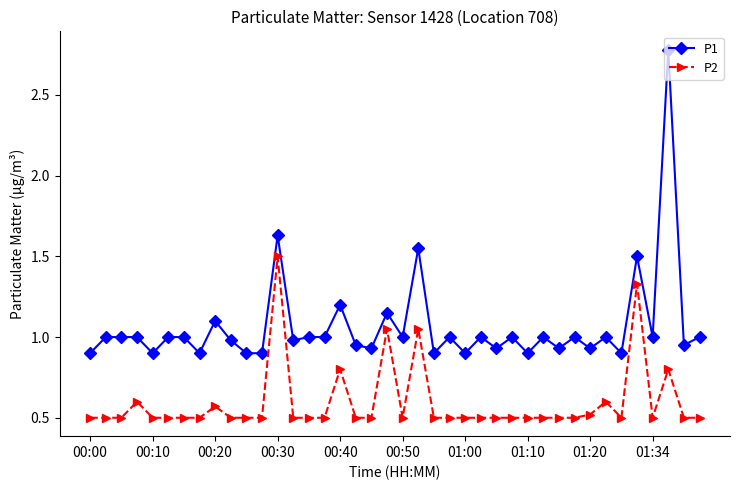

What is the value of the P2 point at the 23rd from the left?

0.5